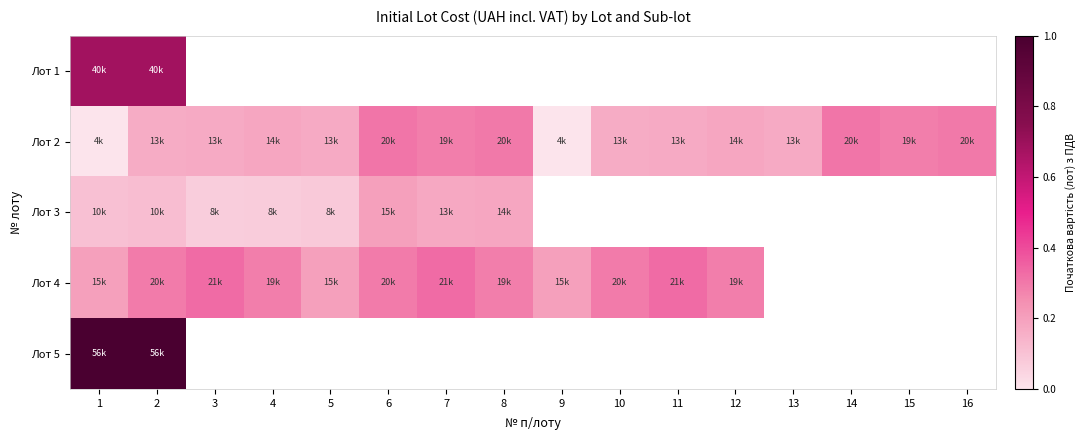

At which category is the sum across all series the highest?

2